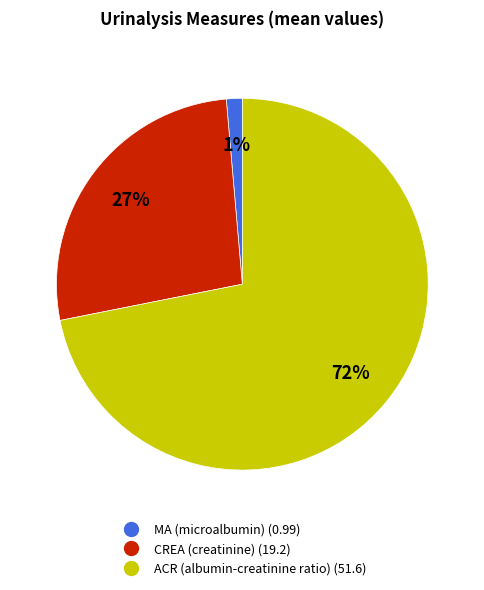

What is the smallest slice in the pie chart?

MA (microalbumin)